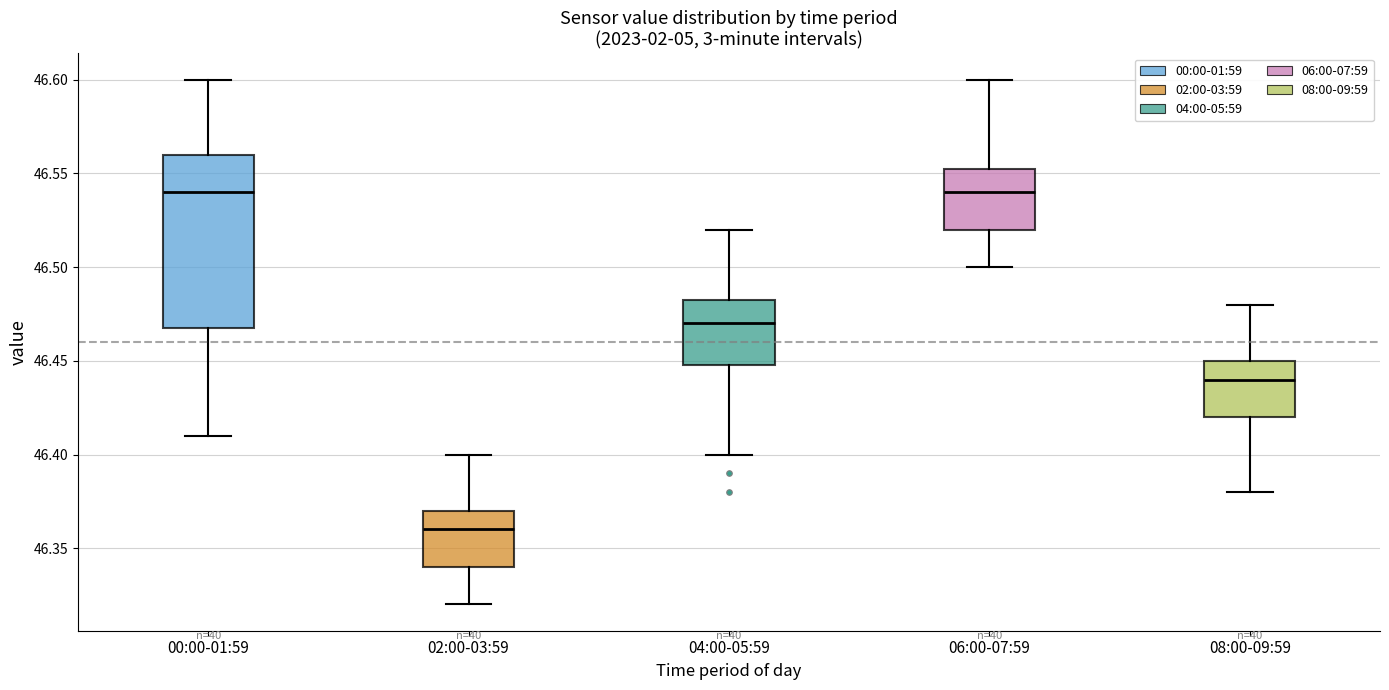

Where is the lower edge of the box for 04:00-05:59 on the y-axis? The values are not printed on the chart, so give them approximately, as read against the axis.

46.450